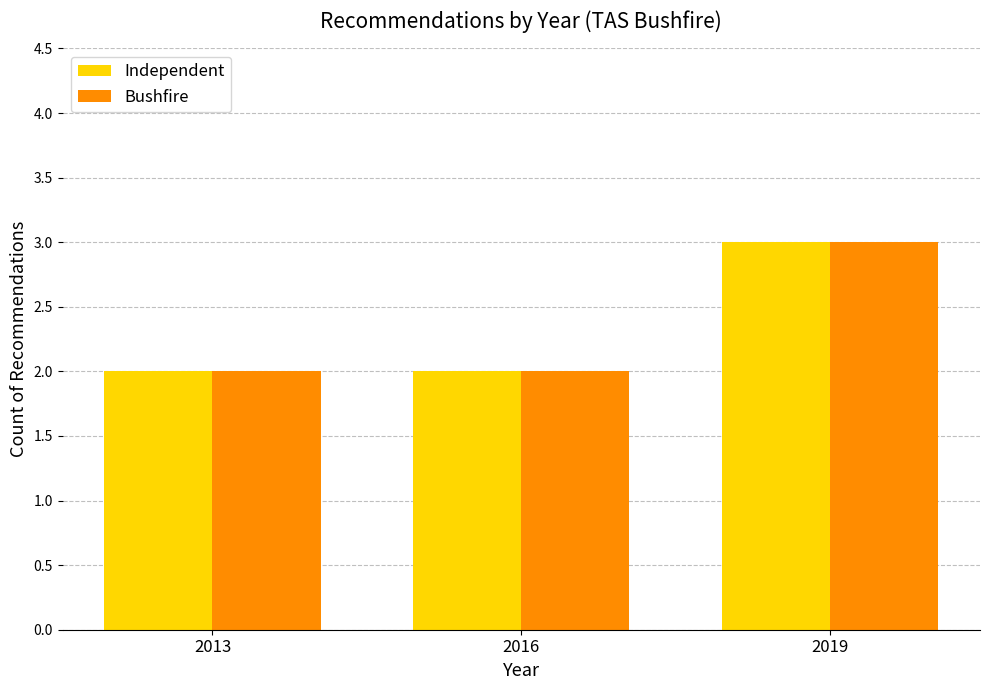

Are the bars grouped side by side (vs. stacked)?

Yes